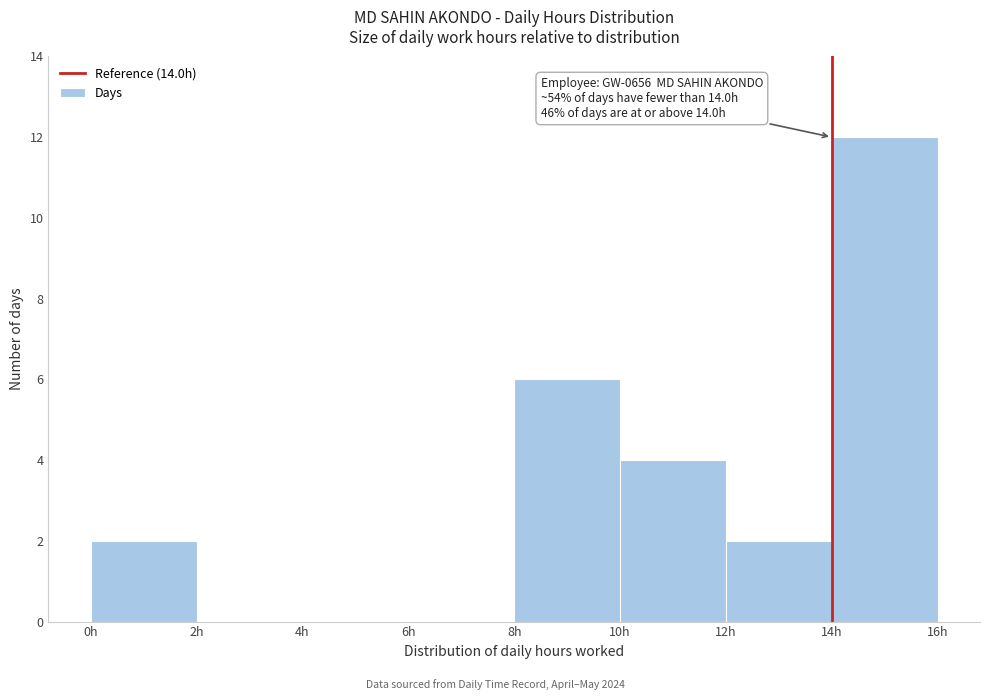

Which range on the x-axis has the tallest bar?

14 to 16